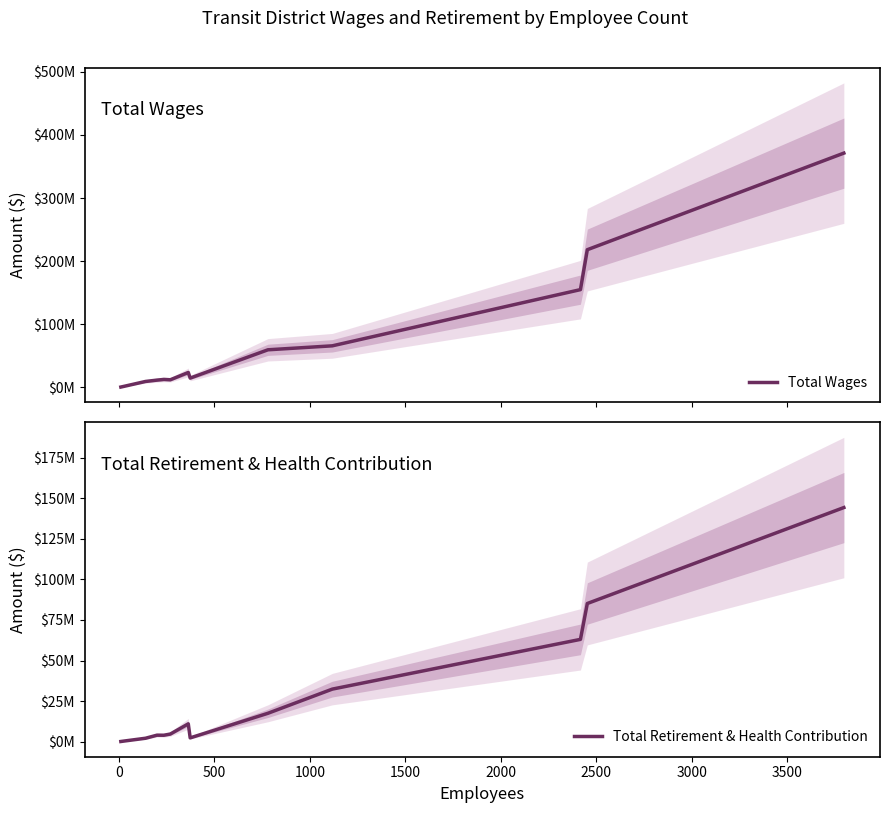

True or false: Total Wages and Total Retirement & Health Contribution intersect in this chart.

False